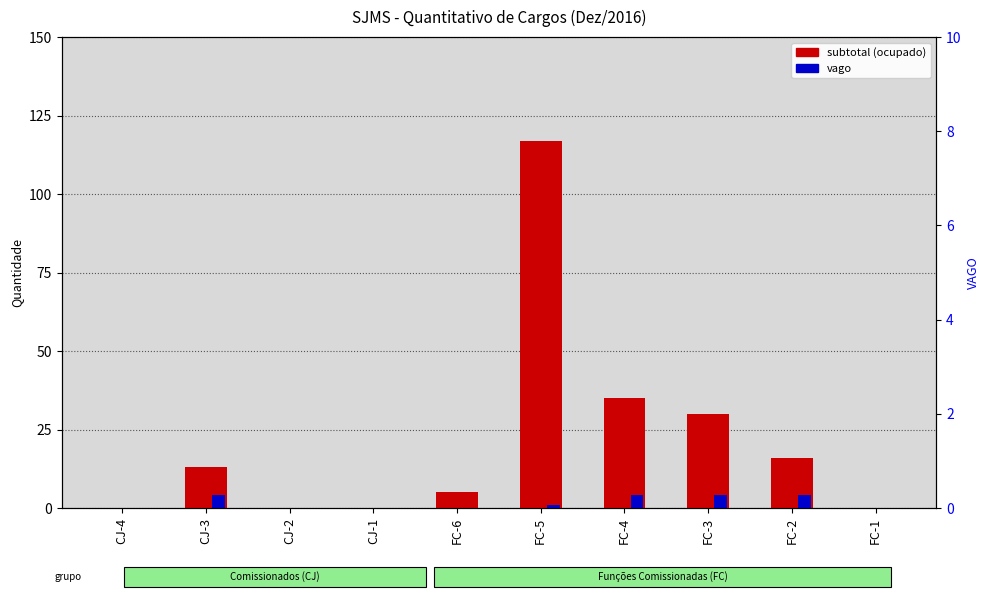

The vago series shows 0 at CJ-2. True or false?

True